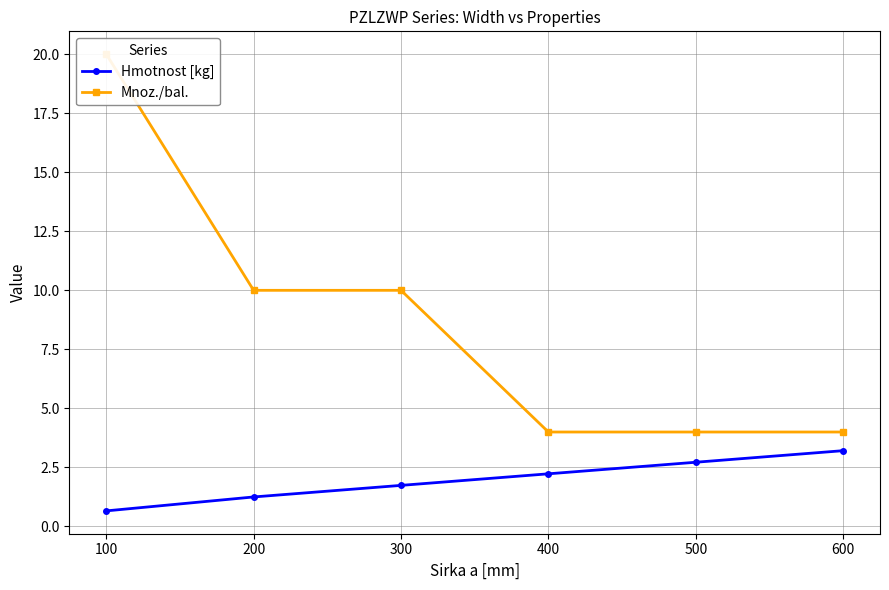

What value does the Hmotnost [kg] series have at 300?

1.7